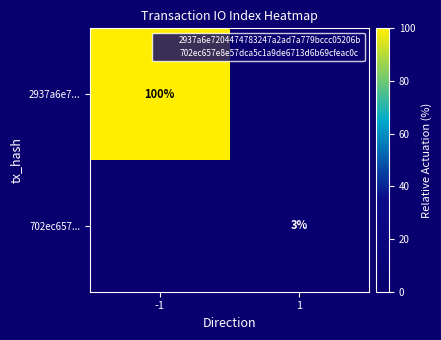

The value of 702ec657... at 1 is 3. True or false?

True